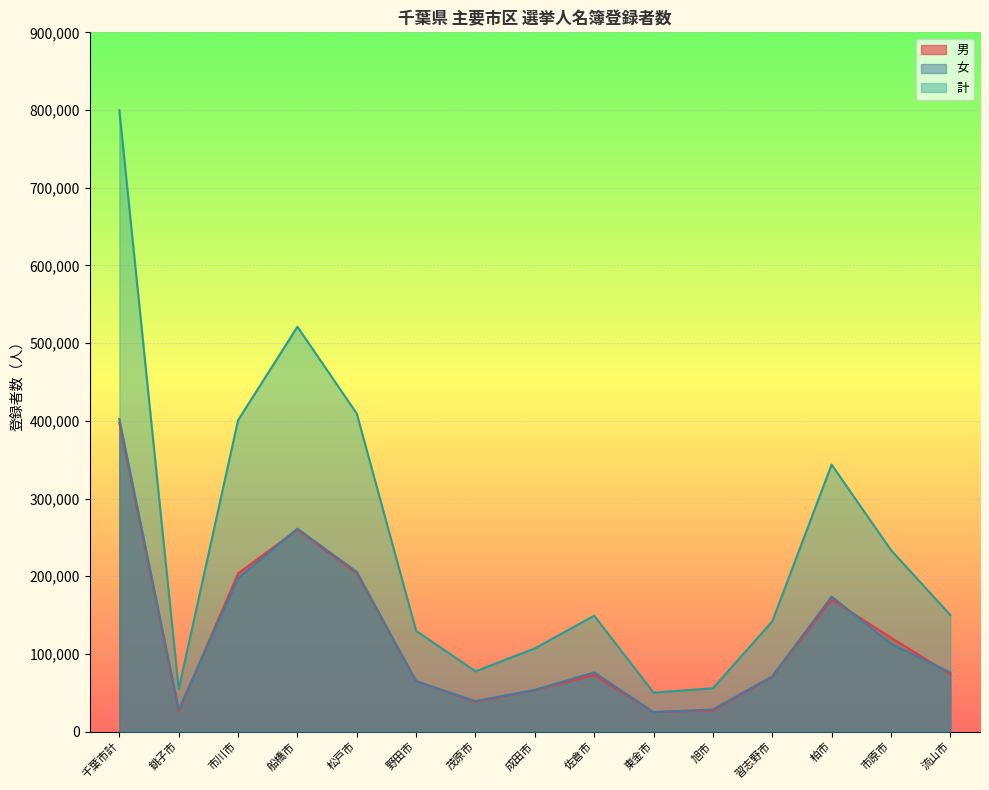

True or false: 男 has more than 2 interior local peaks.

True